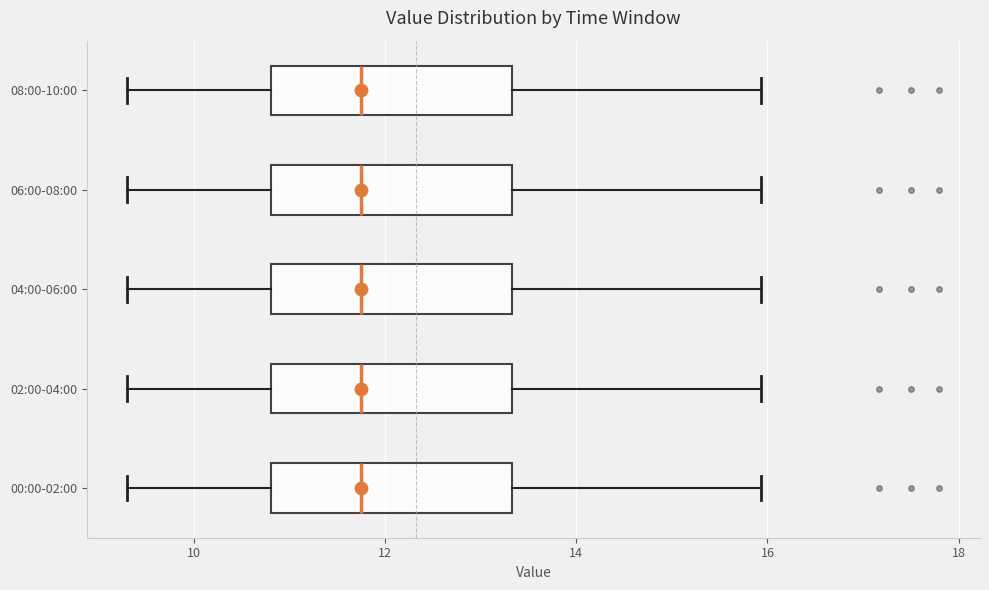

Where is the right edge of the box for 06:00-08:00 on the x-axis? The values are not printed on the chart, so give them approximately, as read against the axis.

13.4